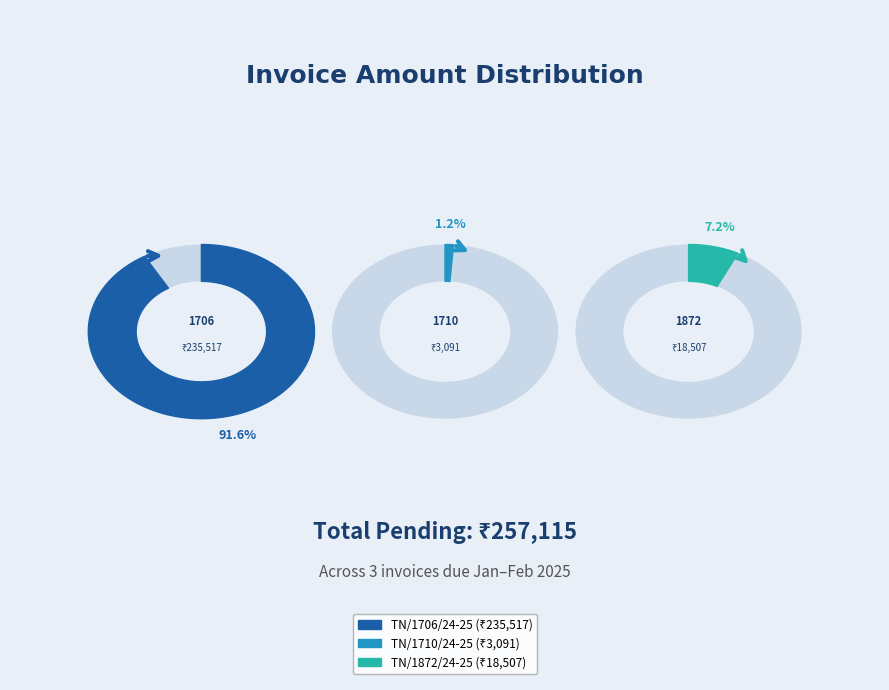

What percentage is the TN/1872/24-25 slice, to the nearest percent?

7%